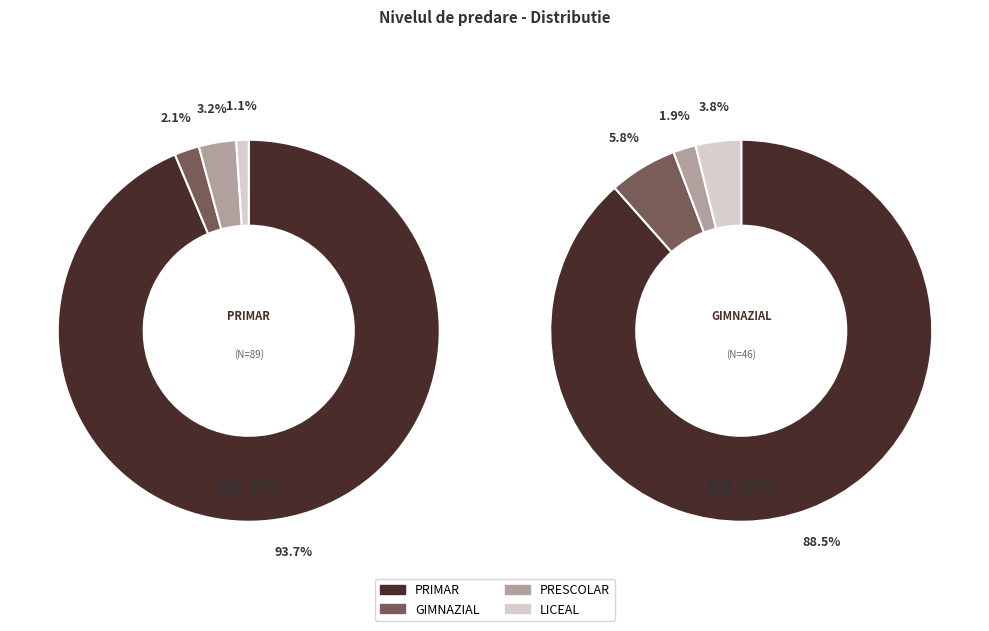

The LICEAL slice represents 1% of the pie. True or false?

True